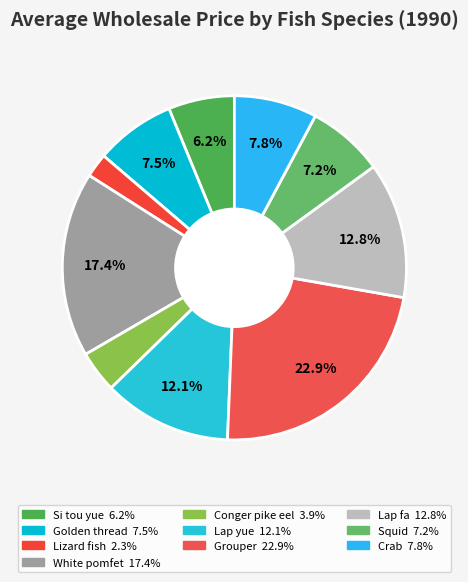

What percentage is the Si tou yue slice, to the nearest percent?

6%